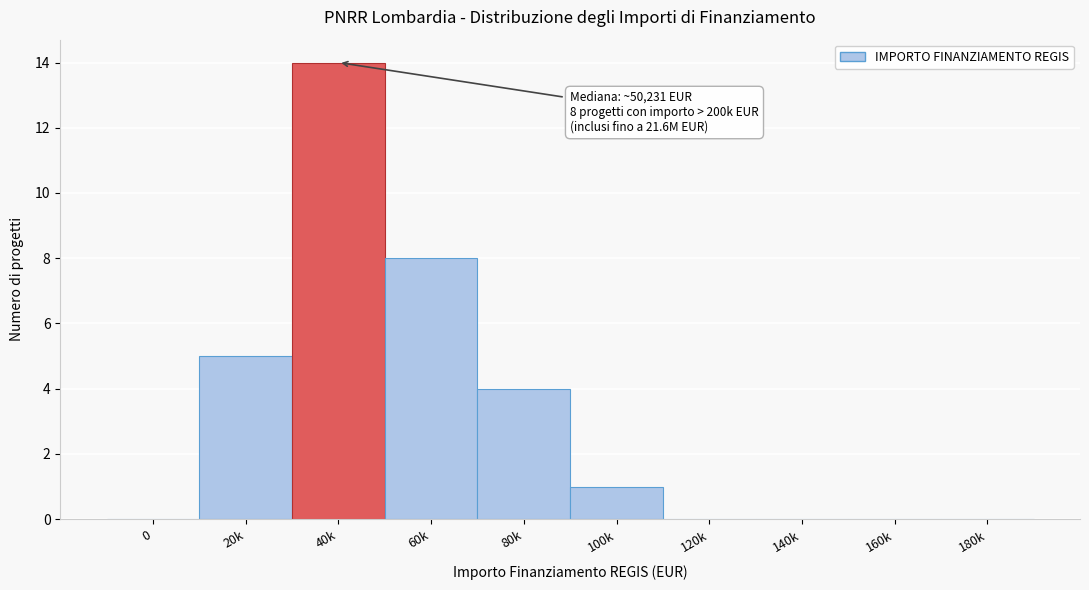

Reading right to left, extract all data points from this chart.

180k=0	160k=0	140k=0	120k=0	100k=1	80k=4	60k=8	40k=14	20k=5	0=0